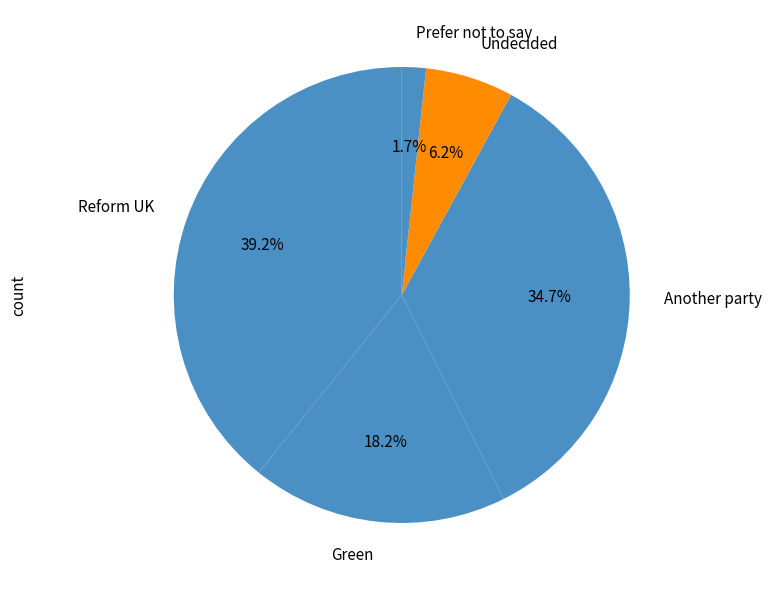

How much of the chart is everything except Green?

81.8%